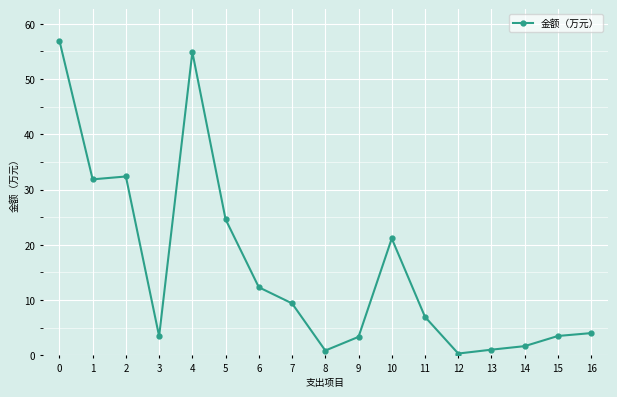

Which category has the lowest value across all series?

12